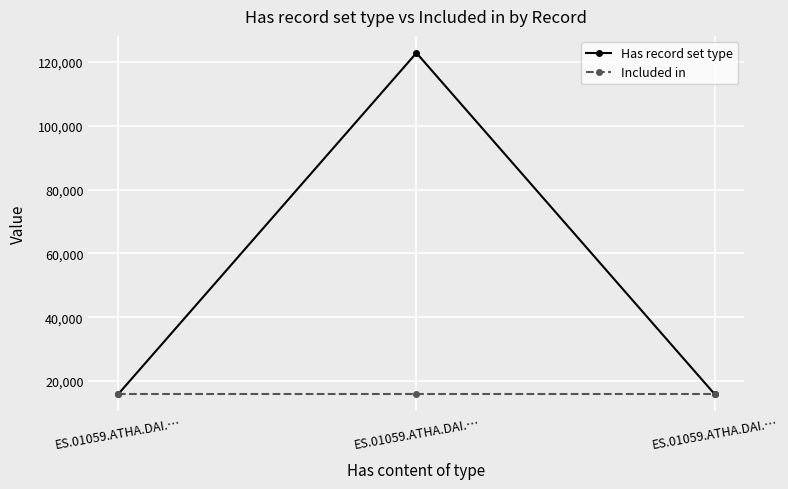

List the series in order of their peak value, highest first.

Has record set type, Included in